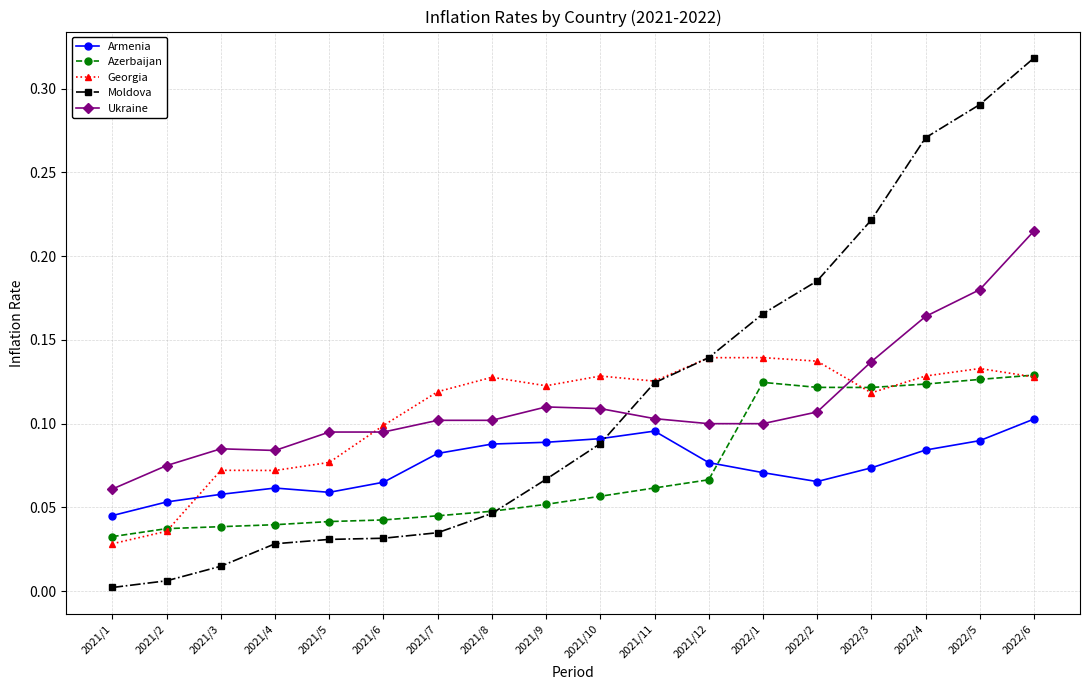

What is the label of the 17th point from the left?

2022/5